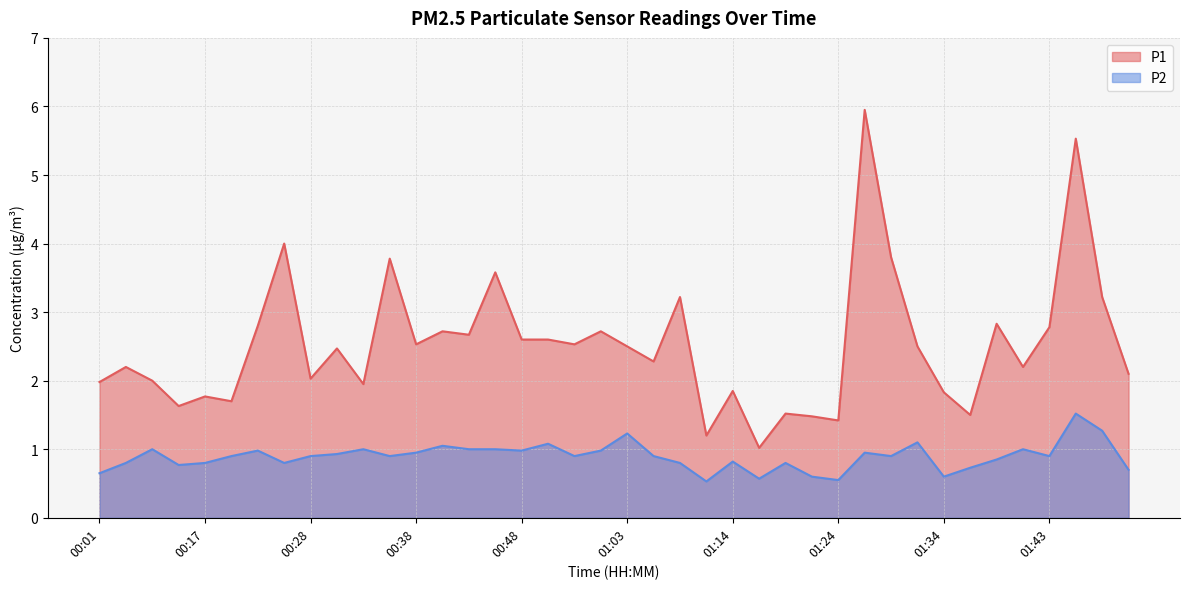

What is the average value of the P2 series?

0.9